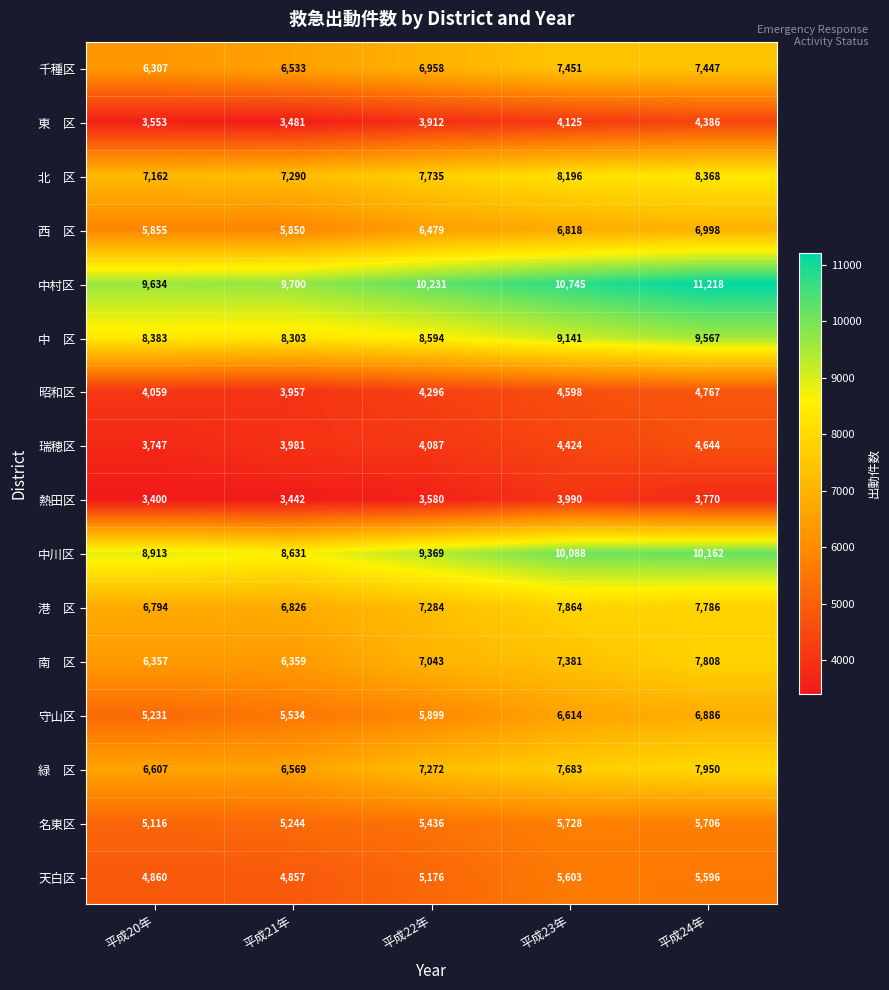

What is the difference between the second highest and minimum values in the 昭和区 series?

641